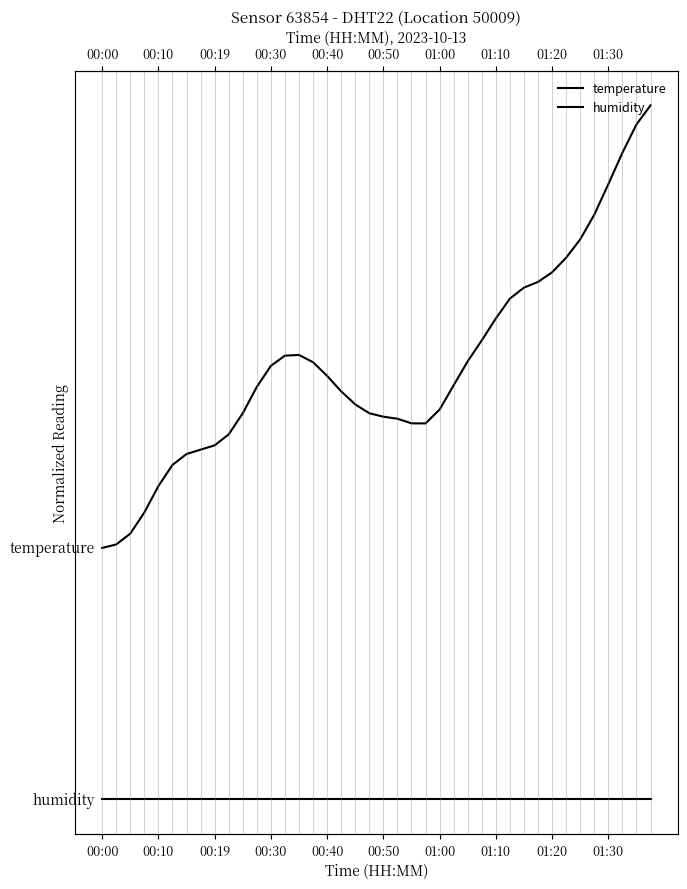

In temperature, how many points are lower than both neighbors (excluding endpoints)?

1